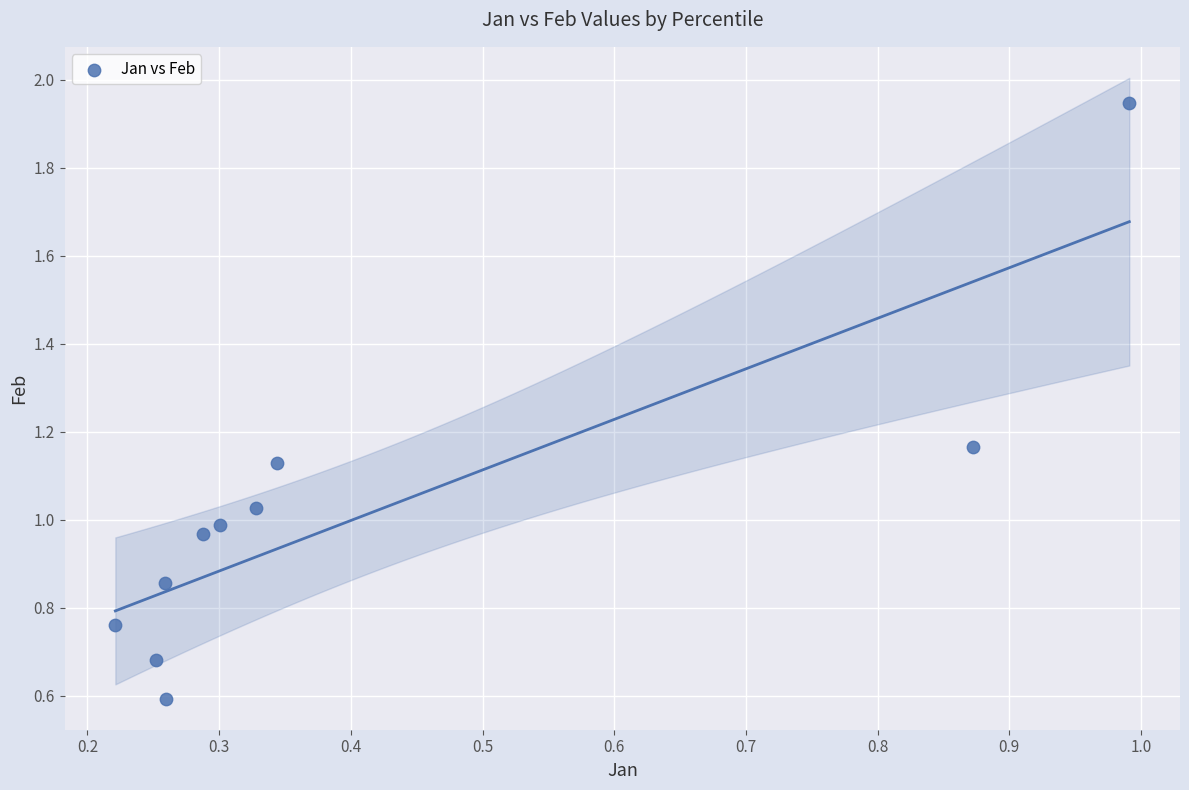

What is the average X value?

0.4